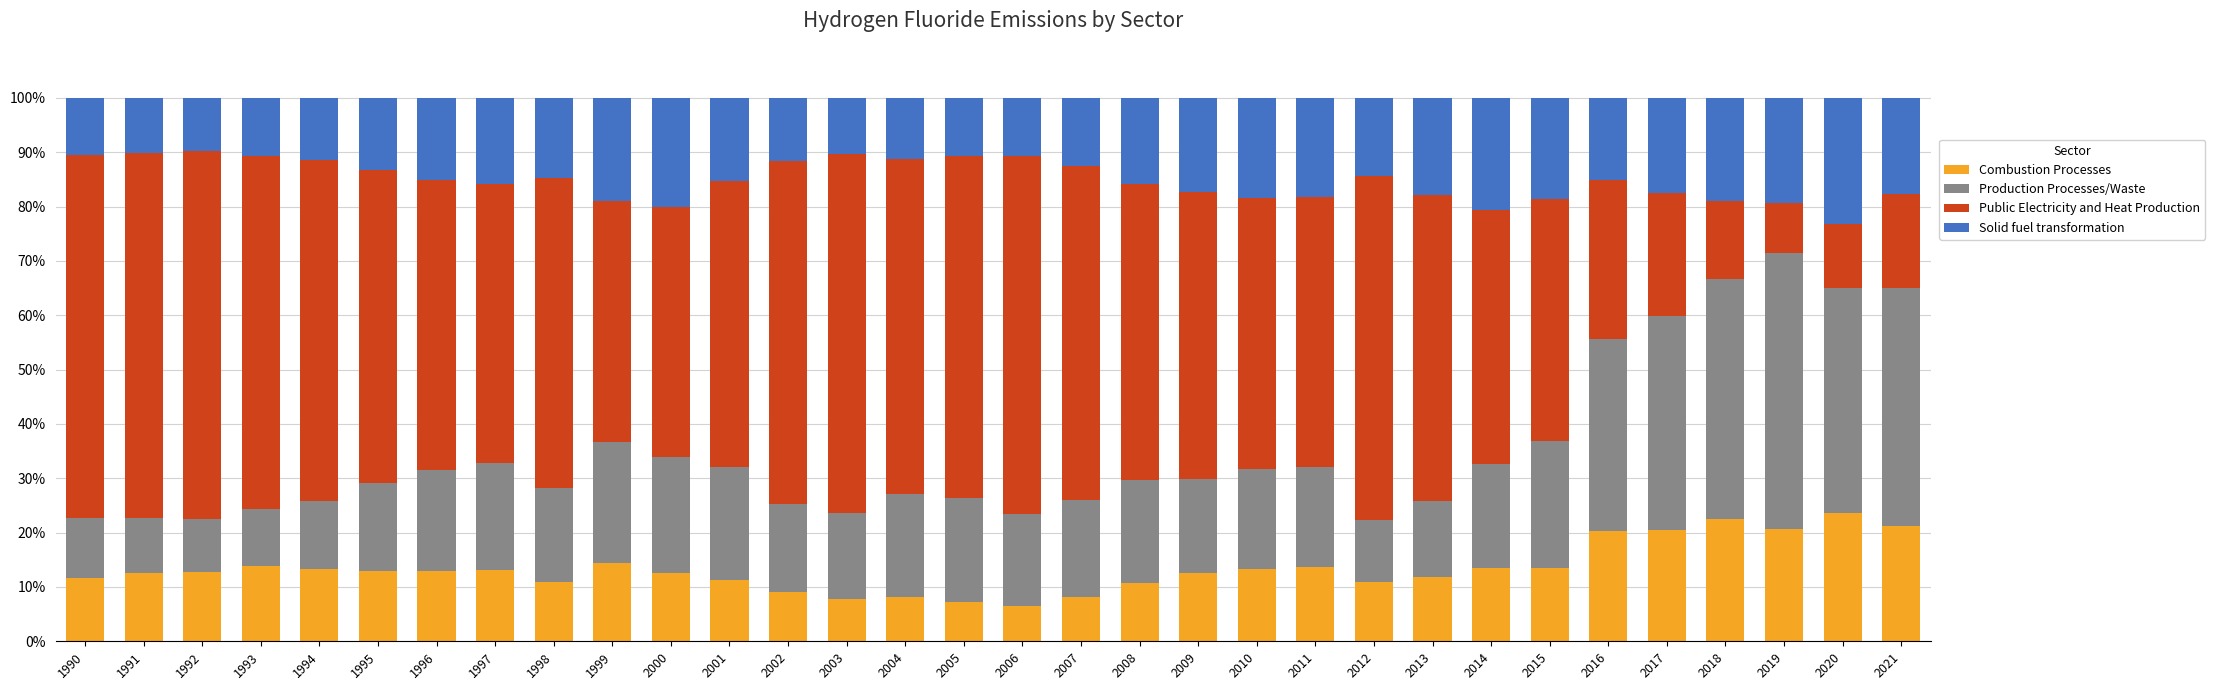

What is the minimum value for Combustion Processes?

6.6